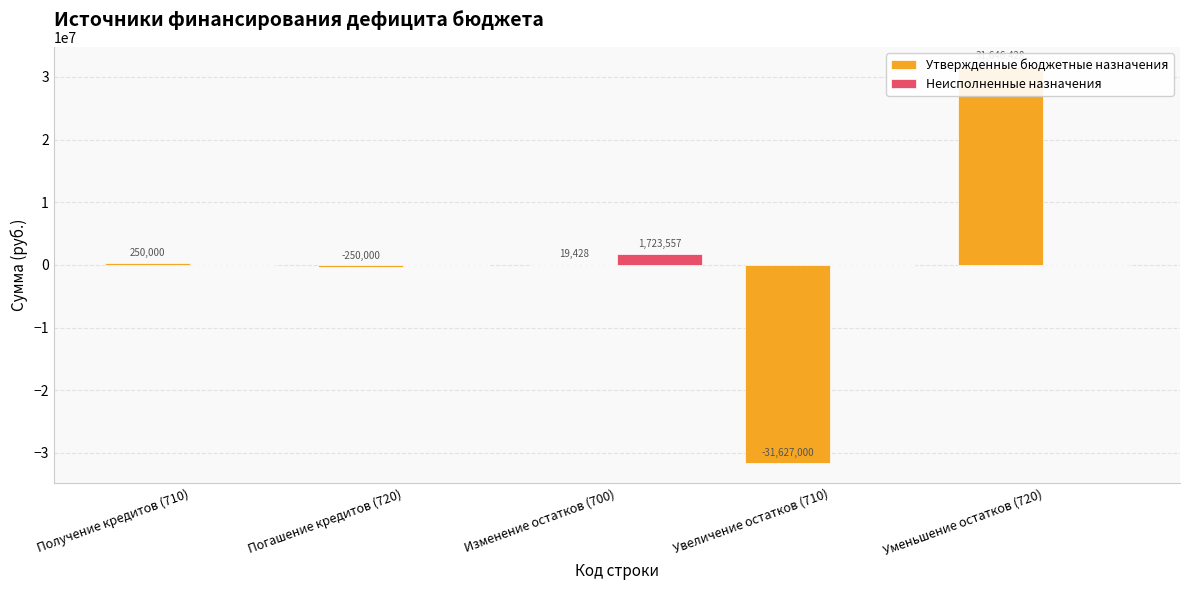

At which label is Утвержденные бюджетные назначения closest to 9713?

Изменение остатков (700)